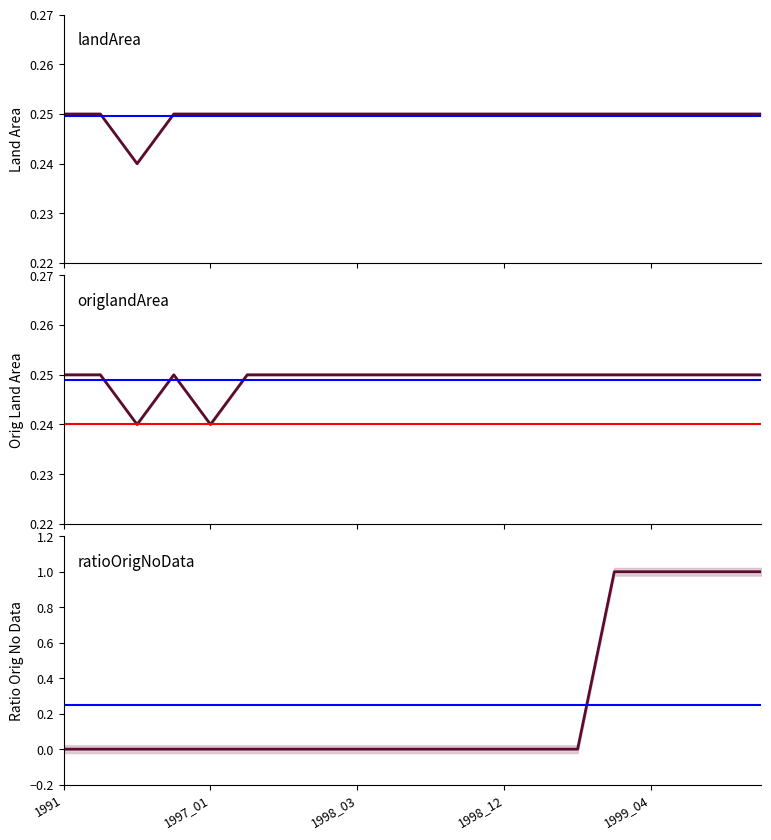

What is the maximum value for landArea?

0.2